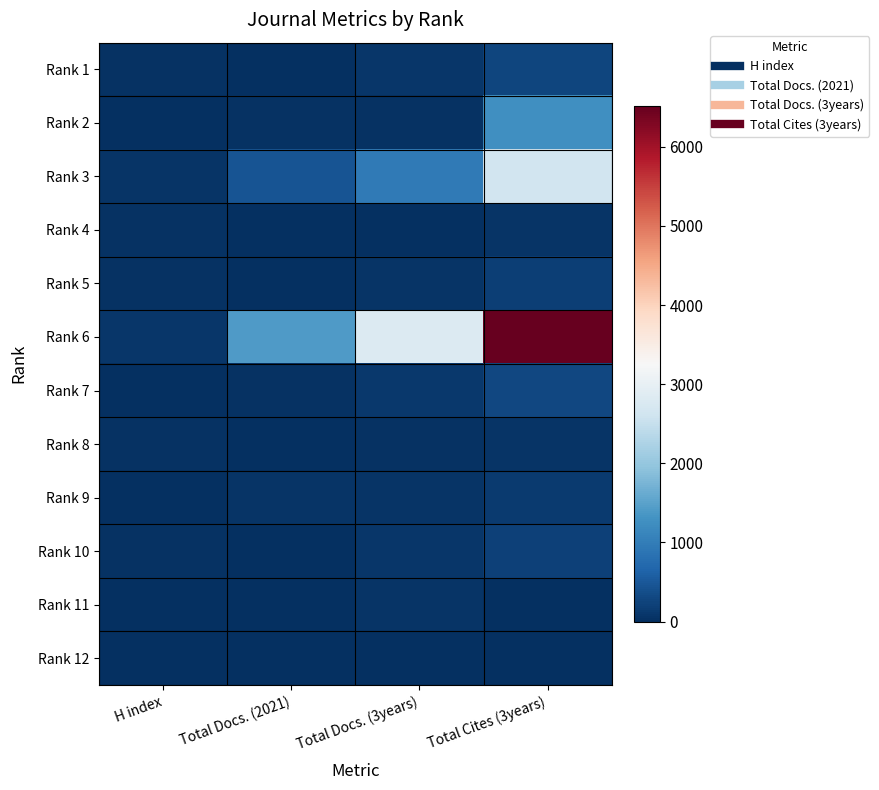

What is the difference between the highest and lowest values at Total Cites (3years)?

6516